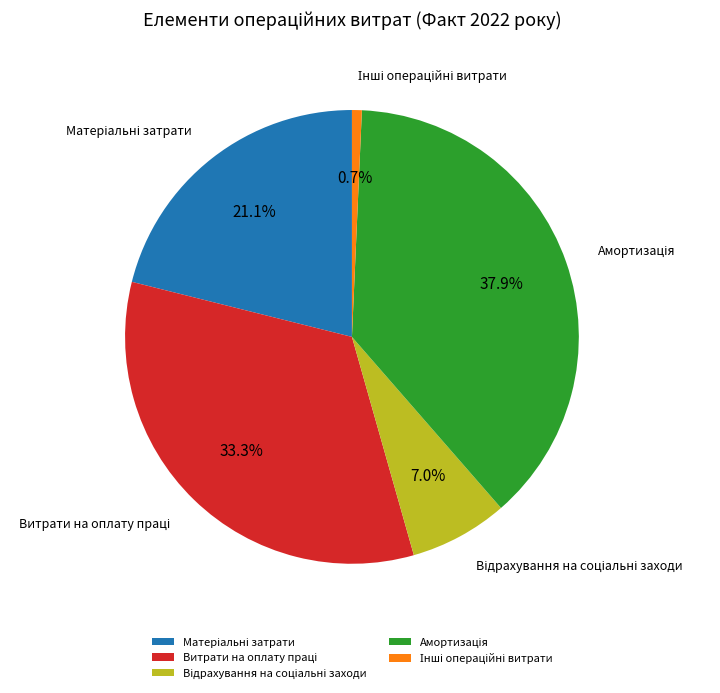

To the nearest percent, what is the average slice percentage?

20%